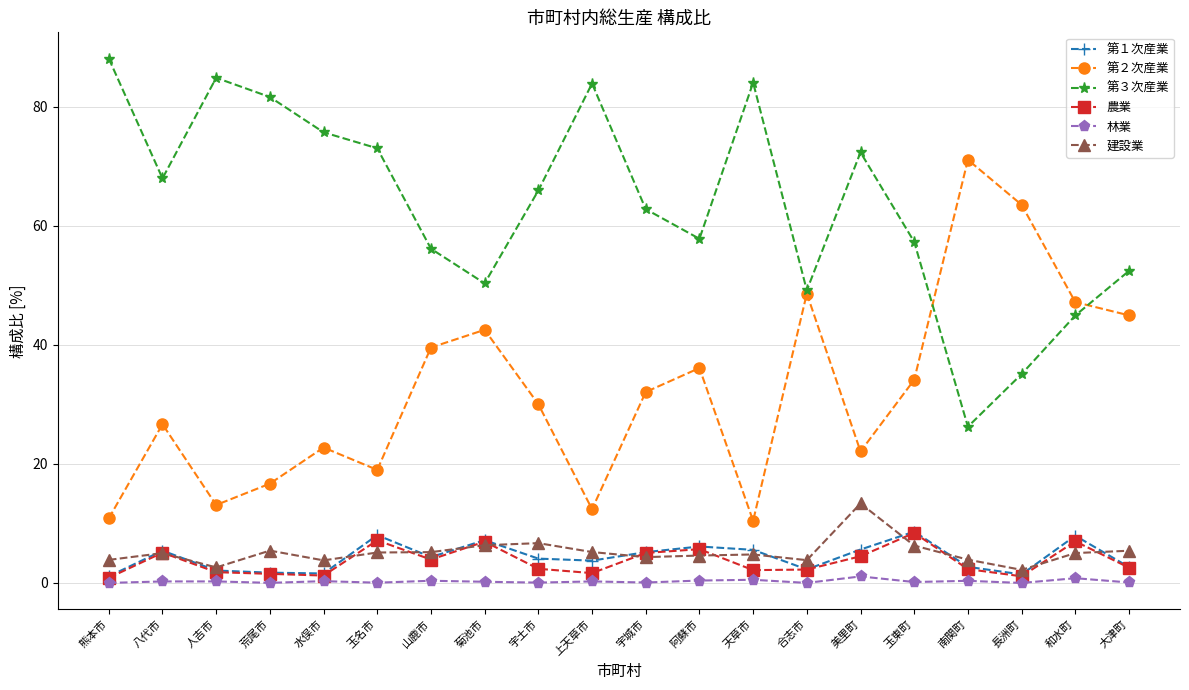

Where is the first local maximum for 農業?

八代市